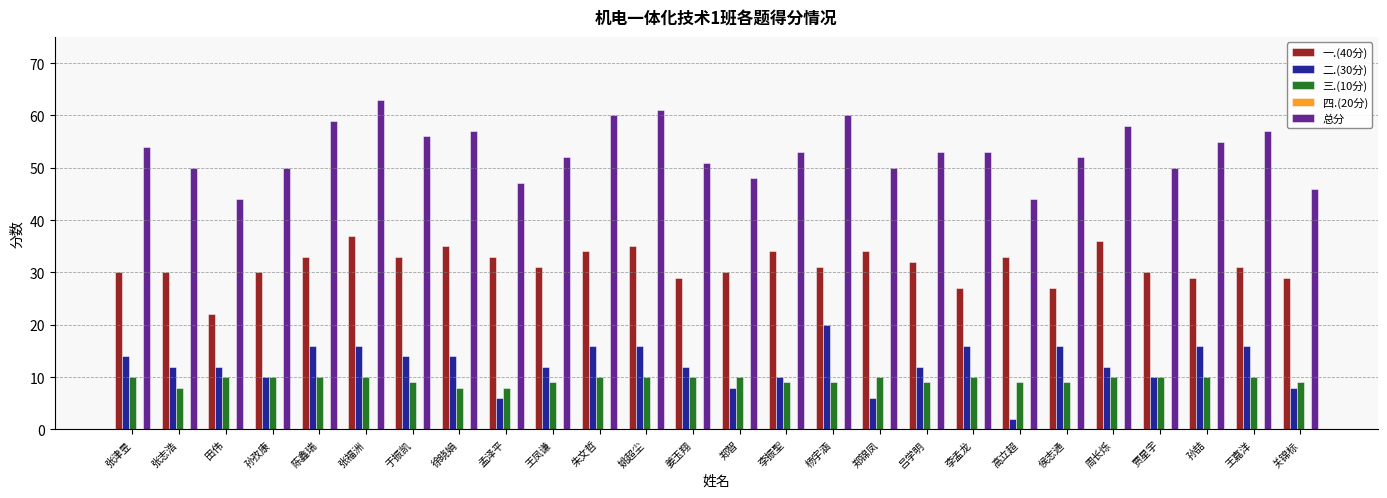

What is the spread (max minus min) of values at 张津昱?

44